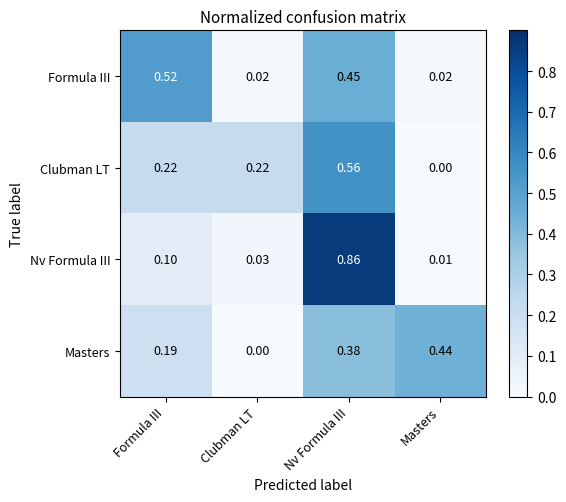

At which category does the chart reach its peak across all series?

Nv Formula III